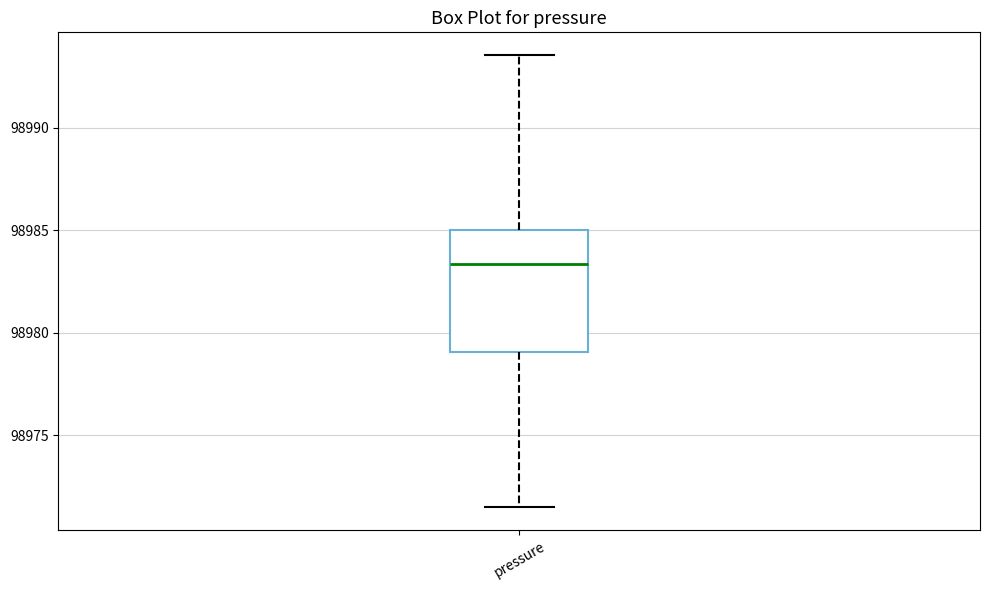

Transcribe this box plot: give where the median line is, the range the box spans, and where the two whiskers end, as read against the y-axis. The values are not printed on the chart, so give them approximately, as read against the axis.

median 98983.5, box 98979.0 to 98985.0, whiskers 98971.5 to 98993.5